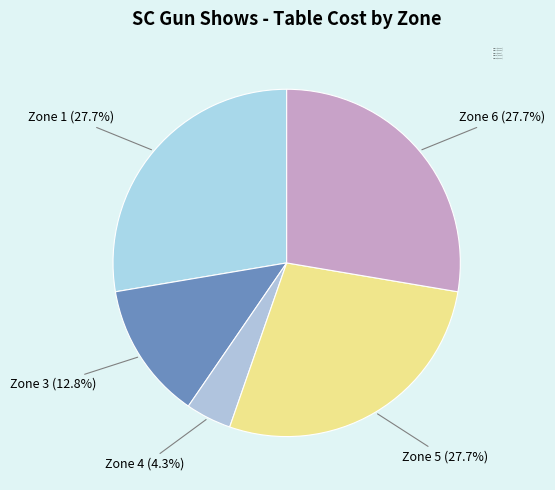

How many segments does this pie chart have?

5